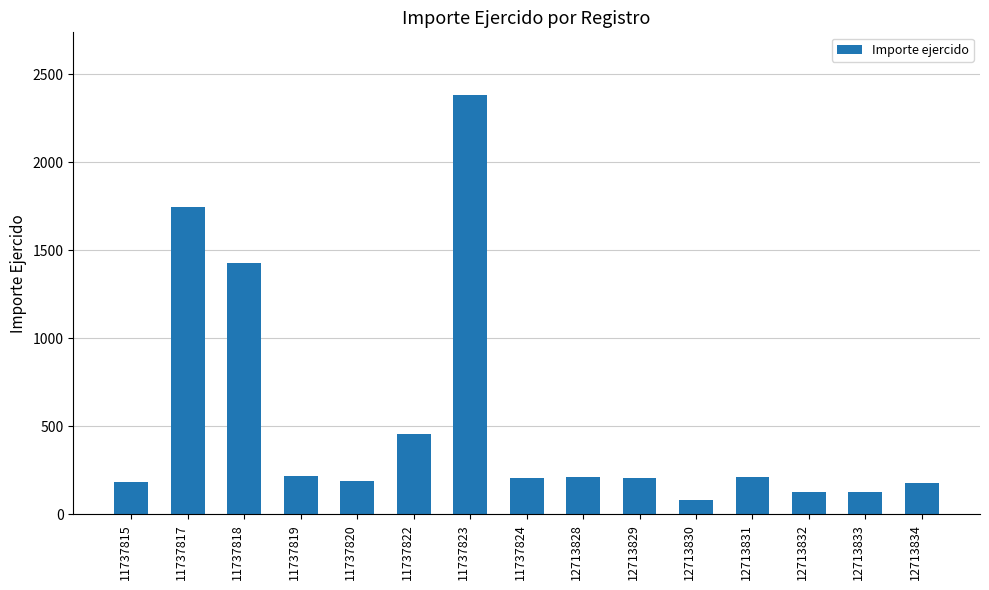

What is the difference between the values at 11737823 and 12713833?

2252.0